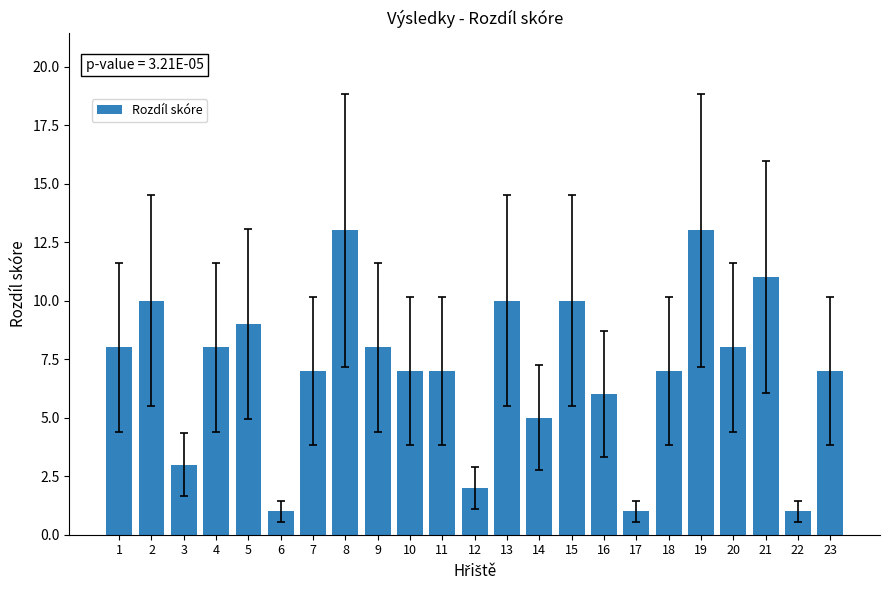

Where does the data first go above 7?

1